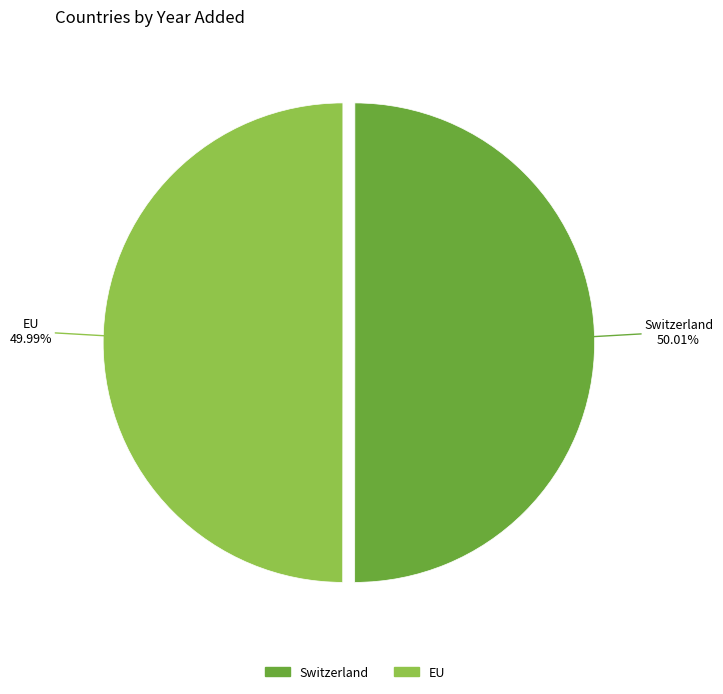

To the nearest percent, what is the average slice percentage?

50%